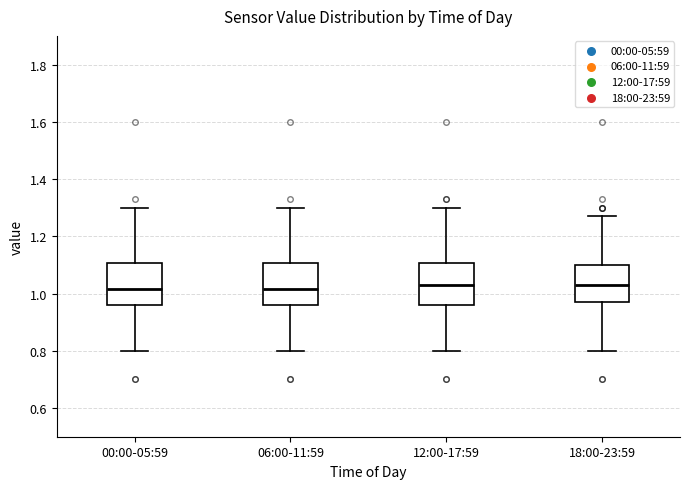

Where does the median line of the box for 00:00-05:59 sit on the y-axis? The values are not printed on the chart, so give them approximately, as read against the axis.

1.02